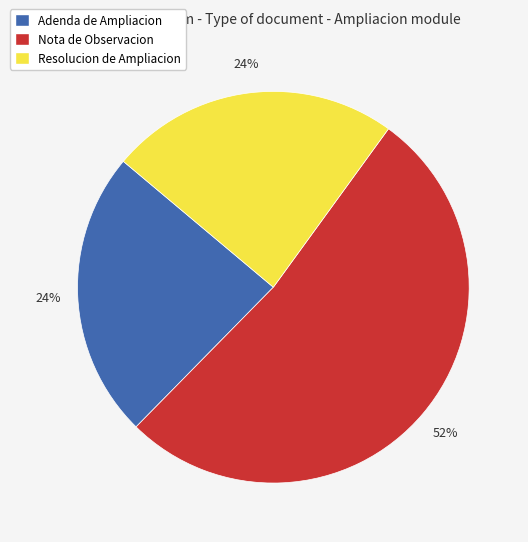

To the nearest percent, what is the average slice percentage?

33%